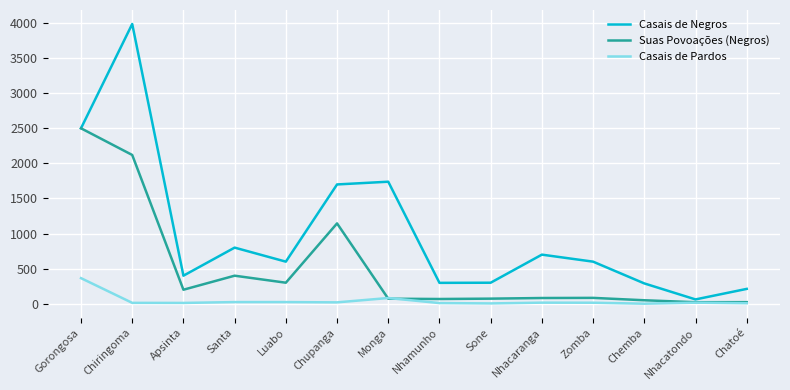

List the series in order of their peak value, lowest first.

Casais de Pardos, Suas Povoações (Negros), Casais de Negros